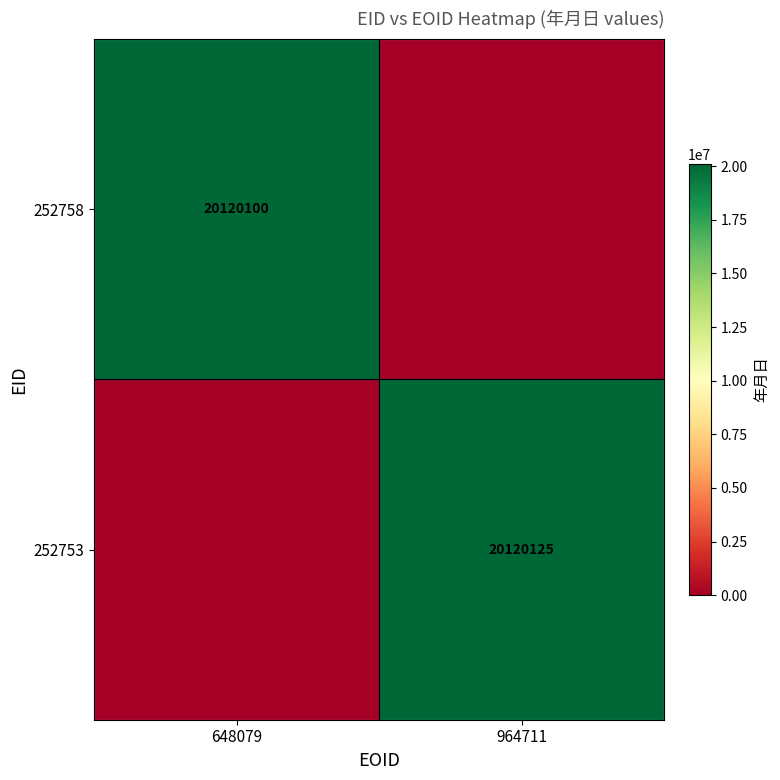

Is the value of 252758 at 648079 greater than the value of 252753 at 964711?

No